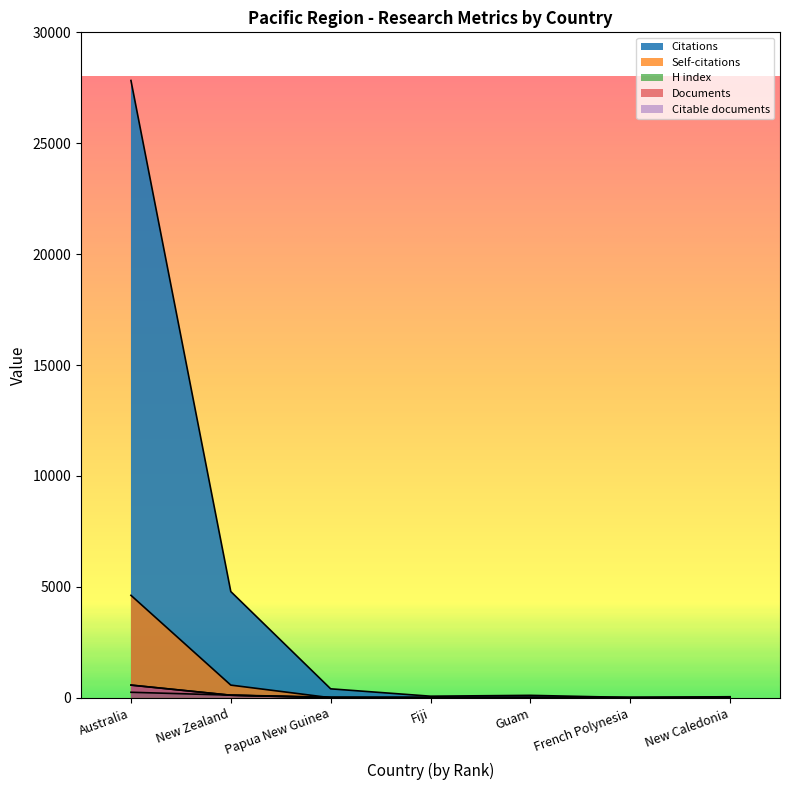

Does the chart display data point markers on the line(s)?

No